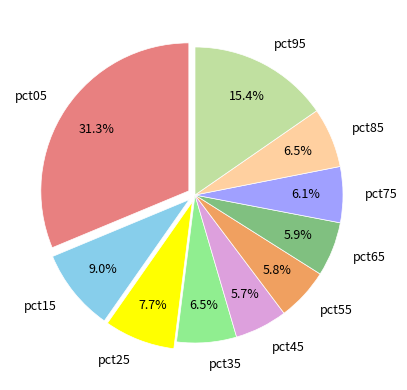

How many segments does this pie chart have?

10